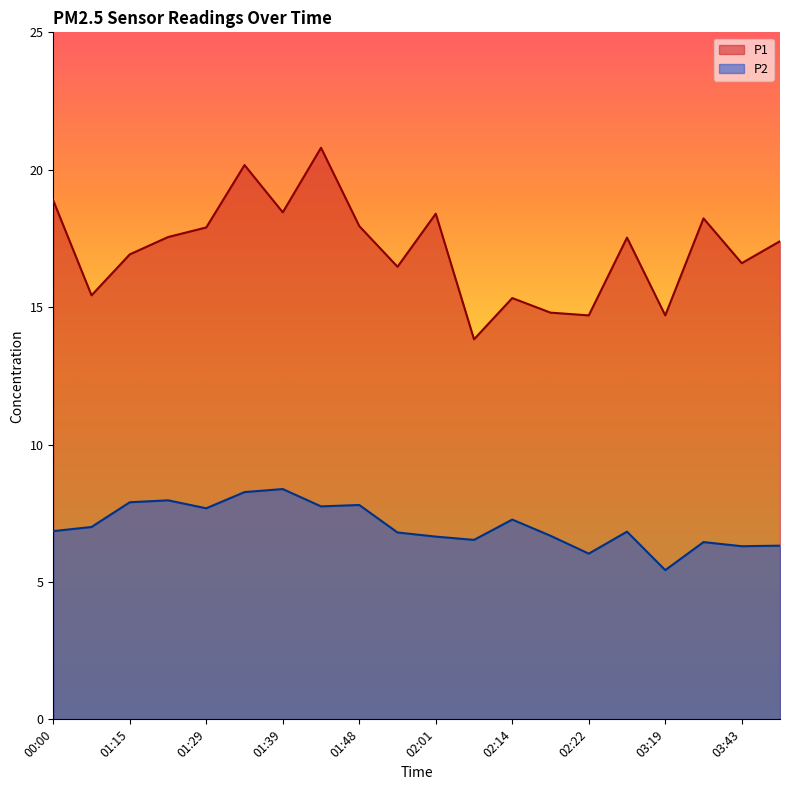

What is the sum of the P1 values at 03:30 and 01:18?

35.8